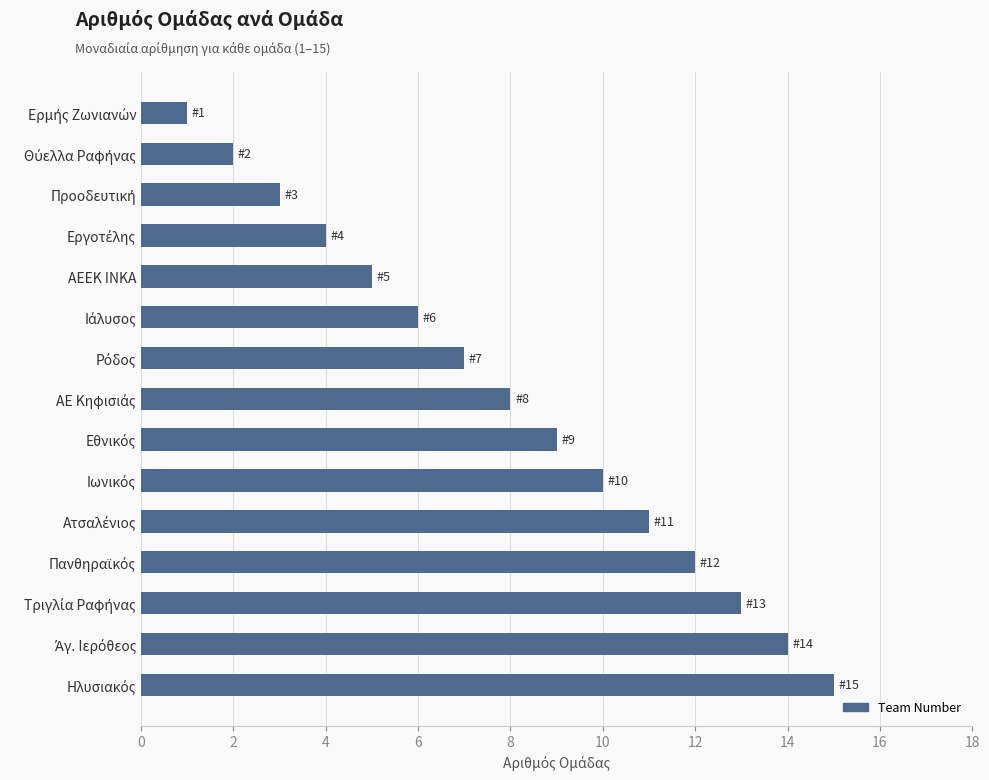

Reading bottom to top, list all the values displayed in this chart.

15	14	13	12	11	10	9	8	7	6	5	4	3	2	1